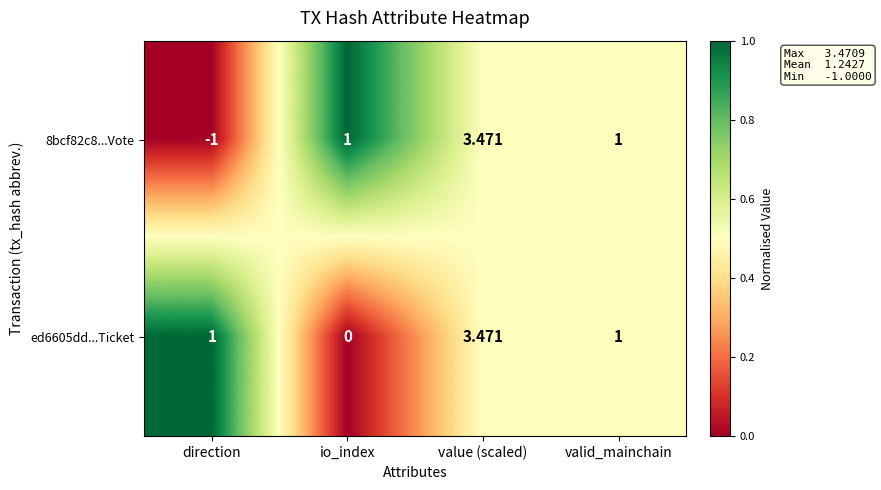

At which label does ed6605dd...Ticket reach its minimum?

io_index